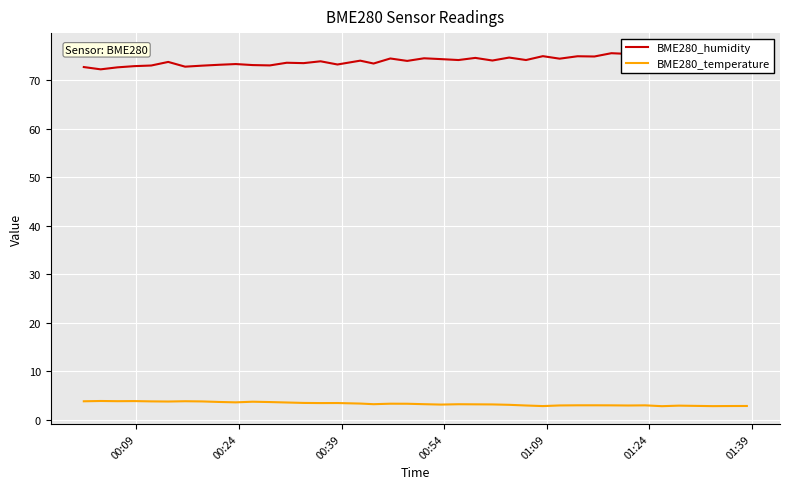

List the series in order of their peak value, lowest first.

BME280_temperature, BME280_humidity